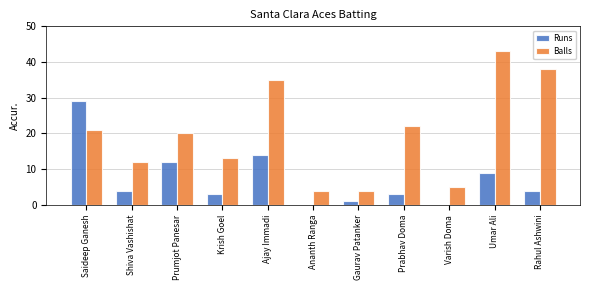

Reading left to right, list all the values displayed in this chart.

Runs: 29	4	12	3	14	0	1	3	0	9	4
Balls: 21	12	20	13	35	4	4	22	5	43	38